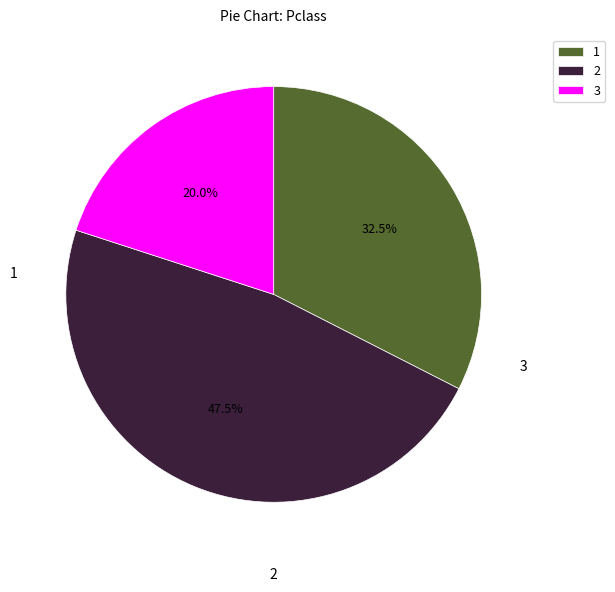

To the nearest percent, what is the average slice percentage?

33%